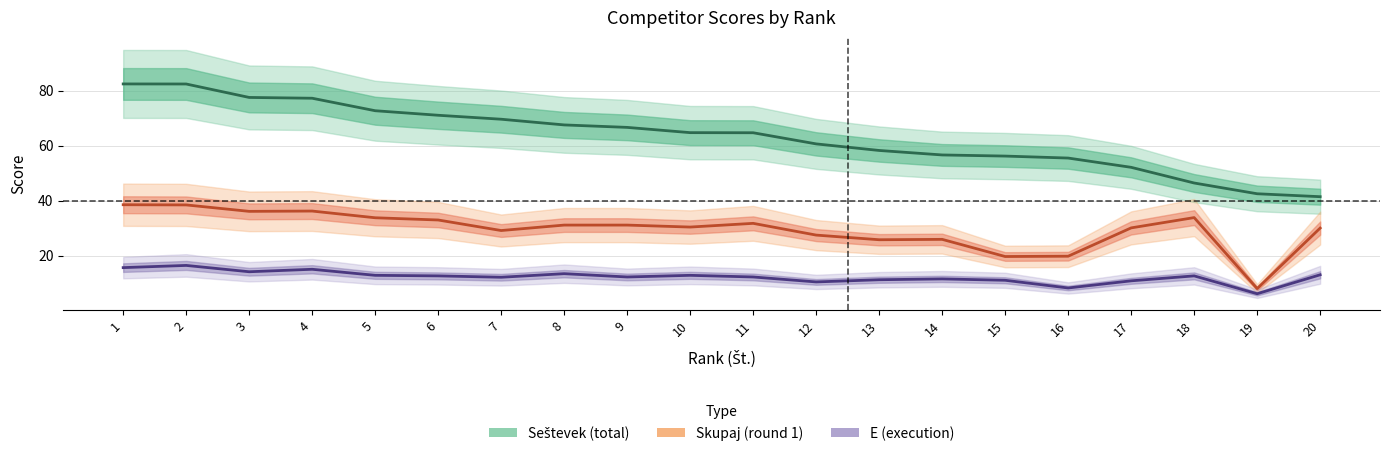

What is the spread (max minus min) of values at 9?

54.4